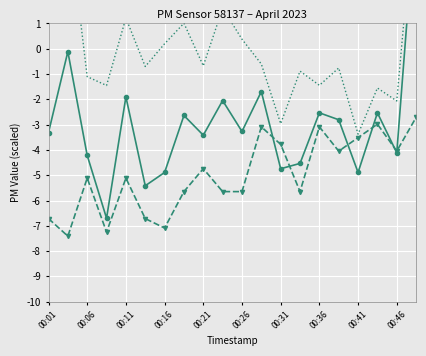

True or false: P2 has a value of -10.9 at 00:26.

False